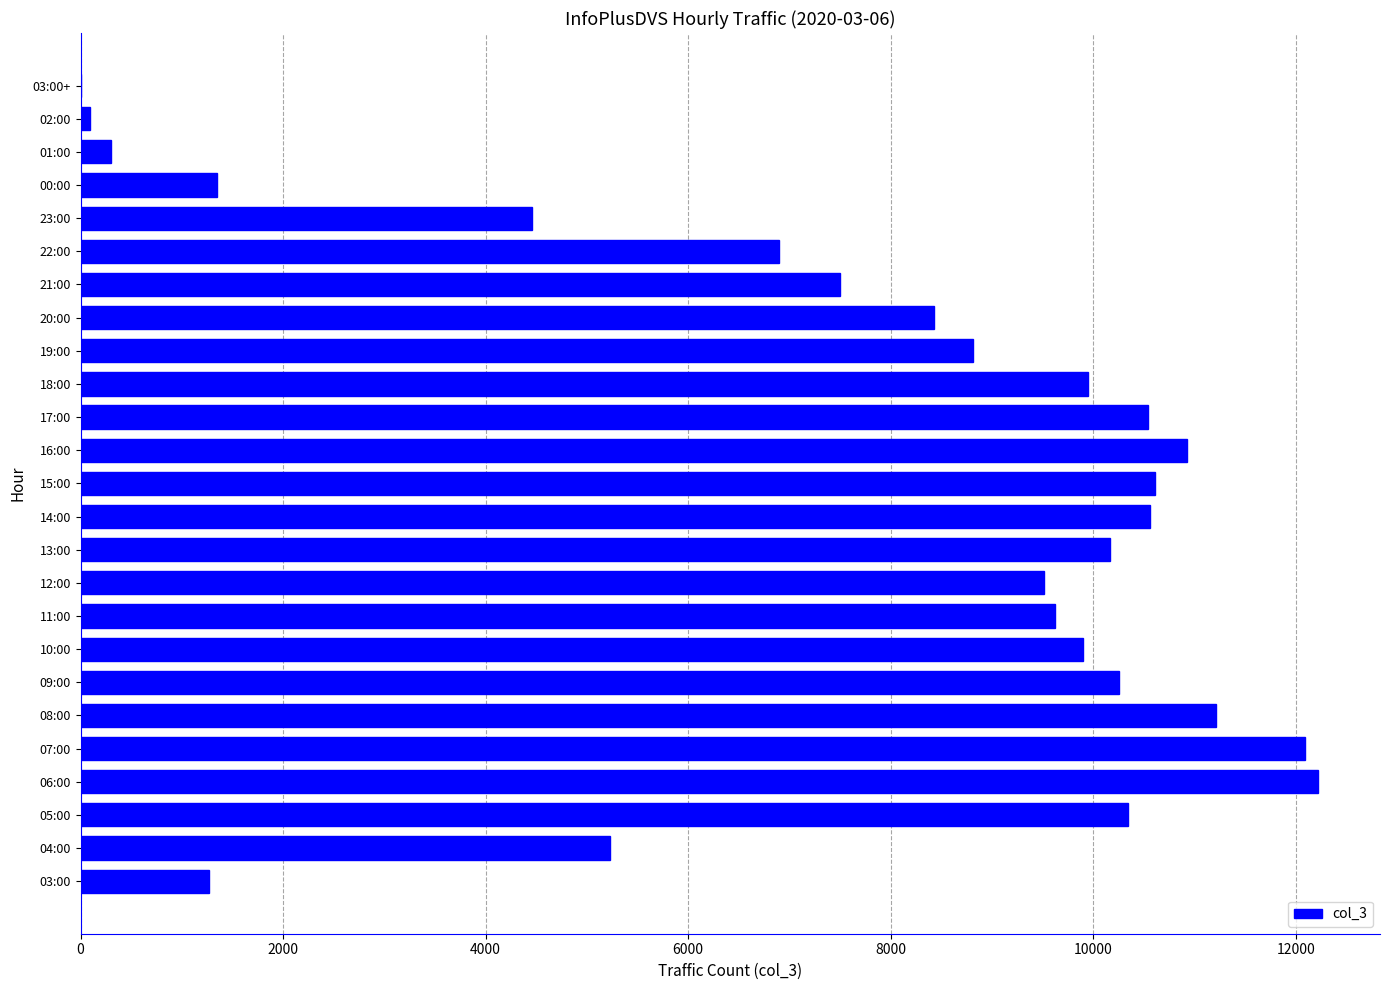

What is the greatest value displayed?

12220